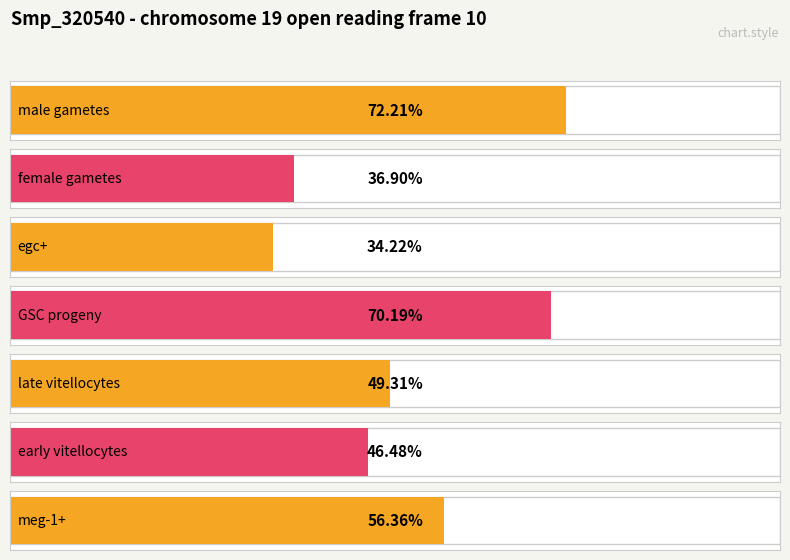

Reading left to right, what are all the values shown in this chart?

male gametes=0.7	female gametes=0.4	egc+=0.3	GSC progeny=0.7	late vitellocytes=0.5	early vitellocytes=0.5	meg-1+=0.6